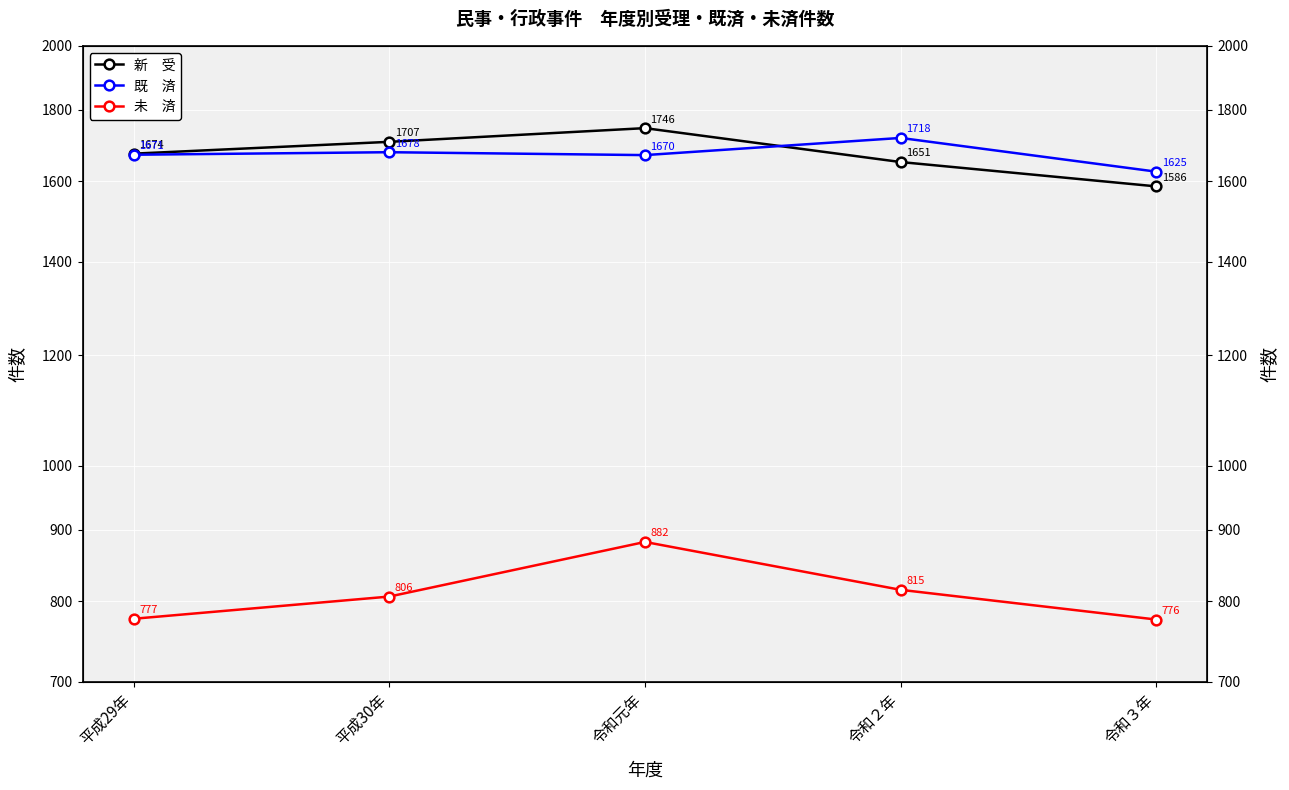

What is the smallest value displayed?

776